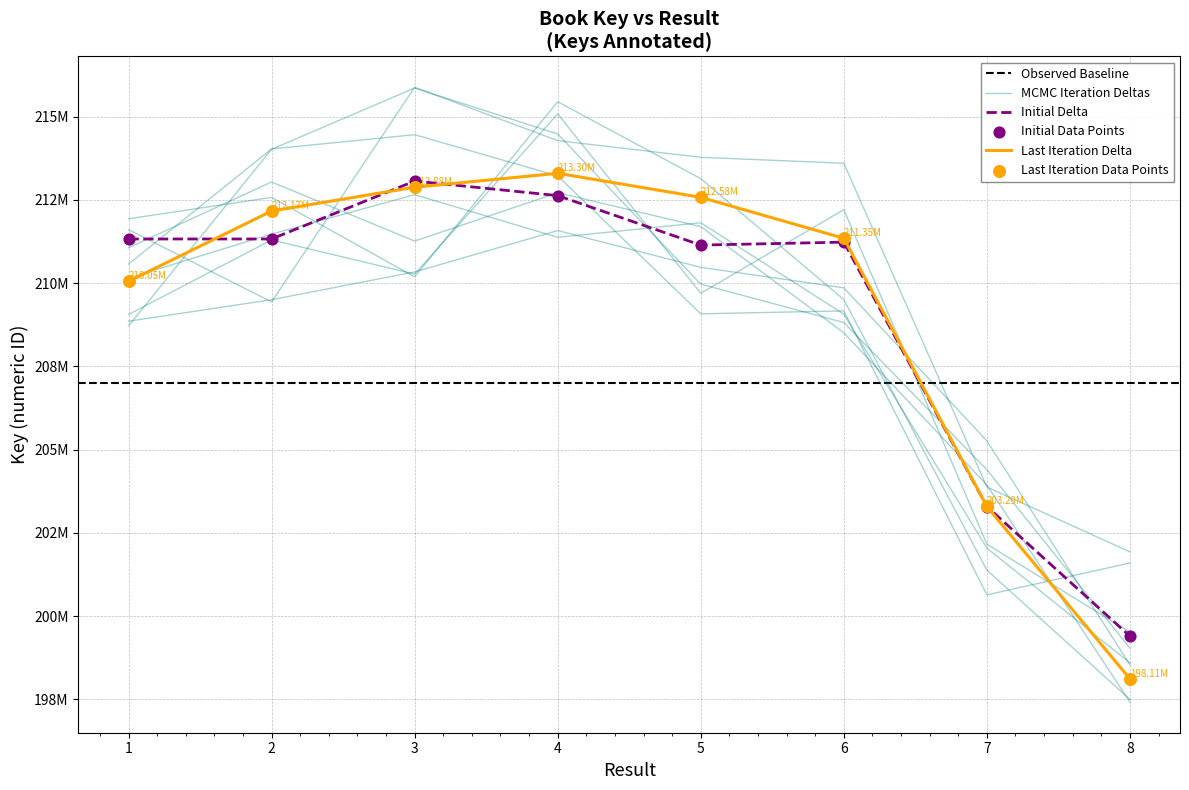

Between 3 and 6, which is larger?

3